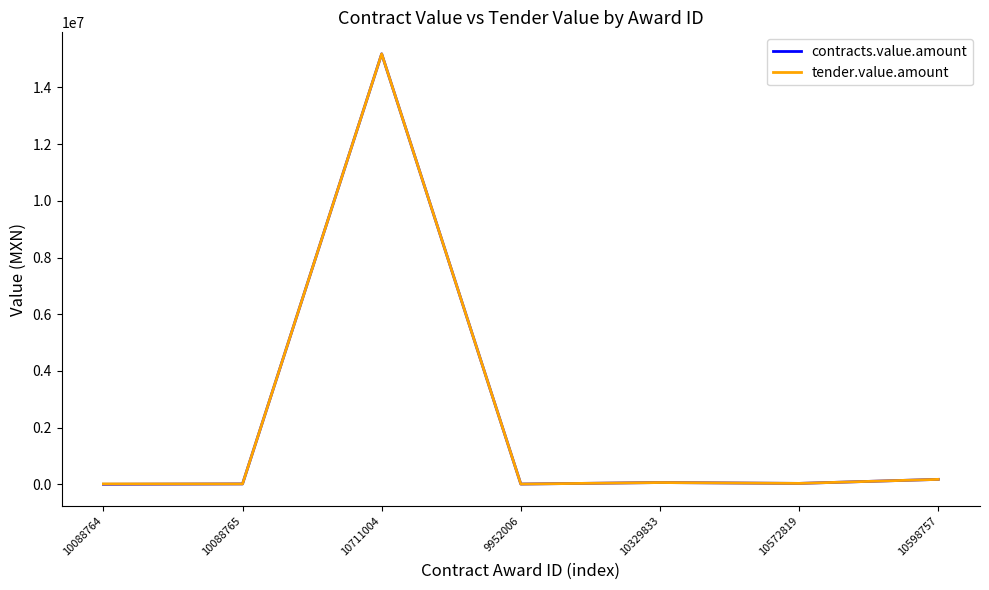

At which category is the sum across all series the highest?

10711004